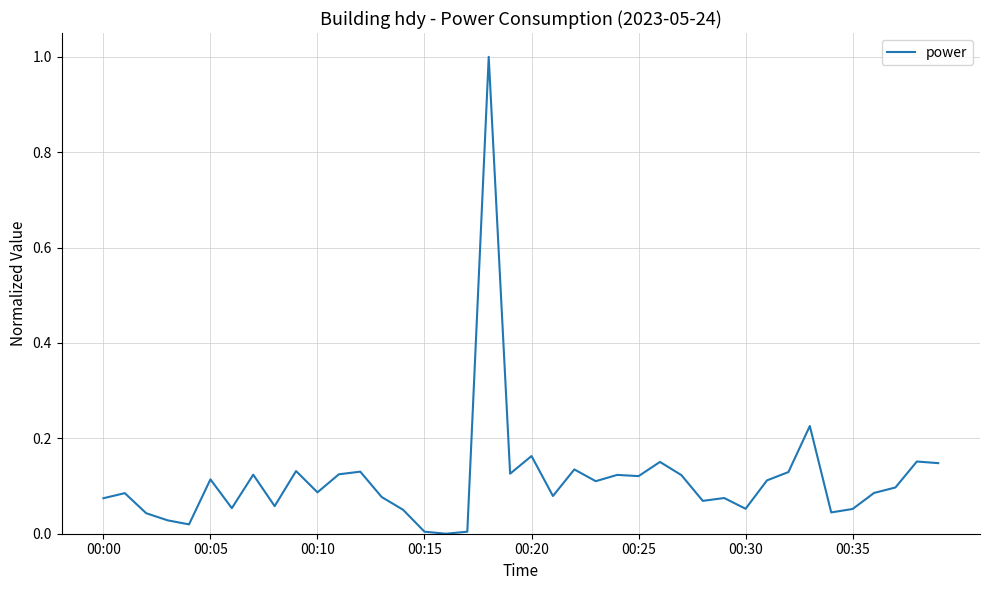

What is the difference between the maximum and minimum values?

1.0